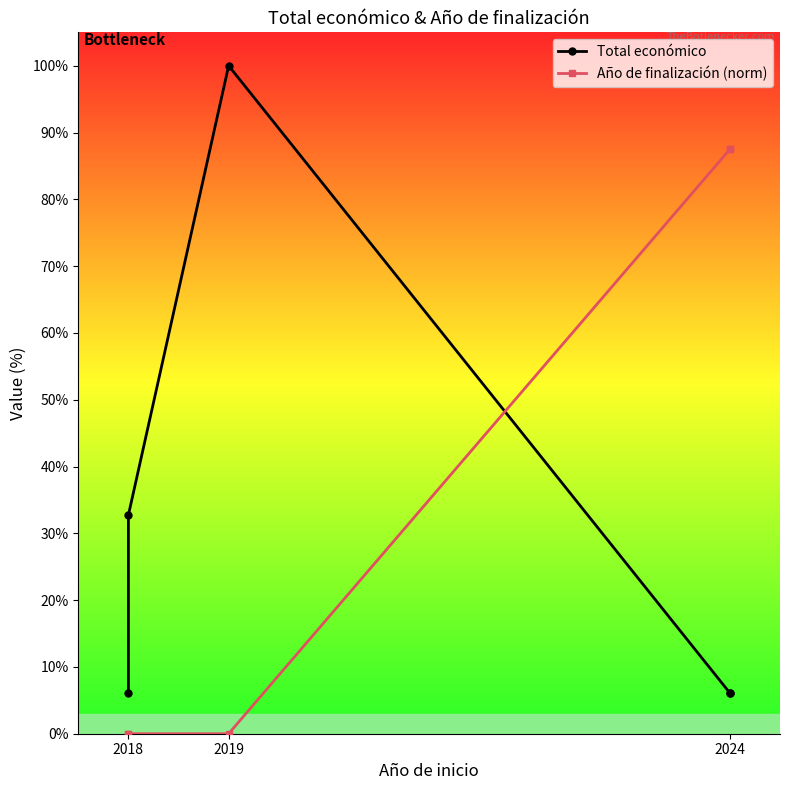

Where is Año de finalización (norm) nearest to the value 43?

2018